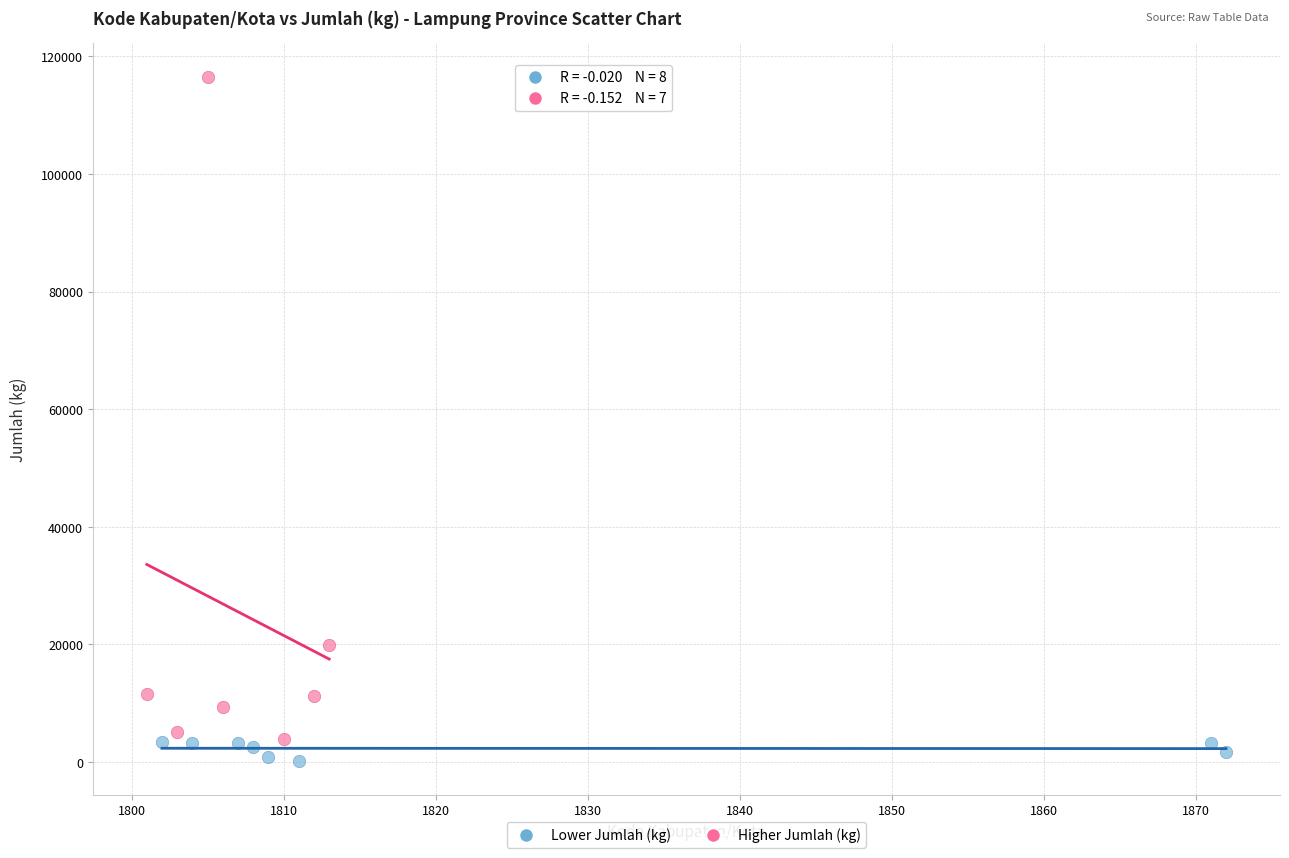

Which series contains the highest Y value?

Higher Jumlah (kg)